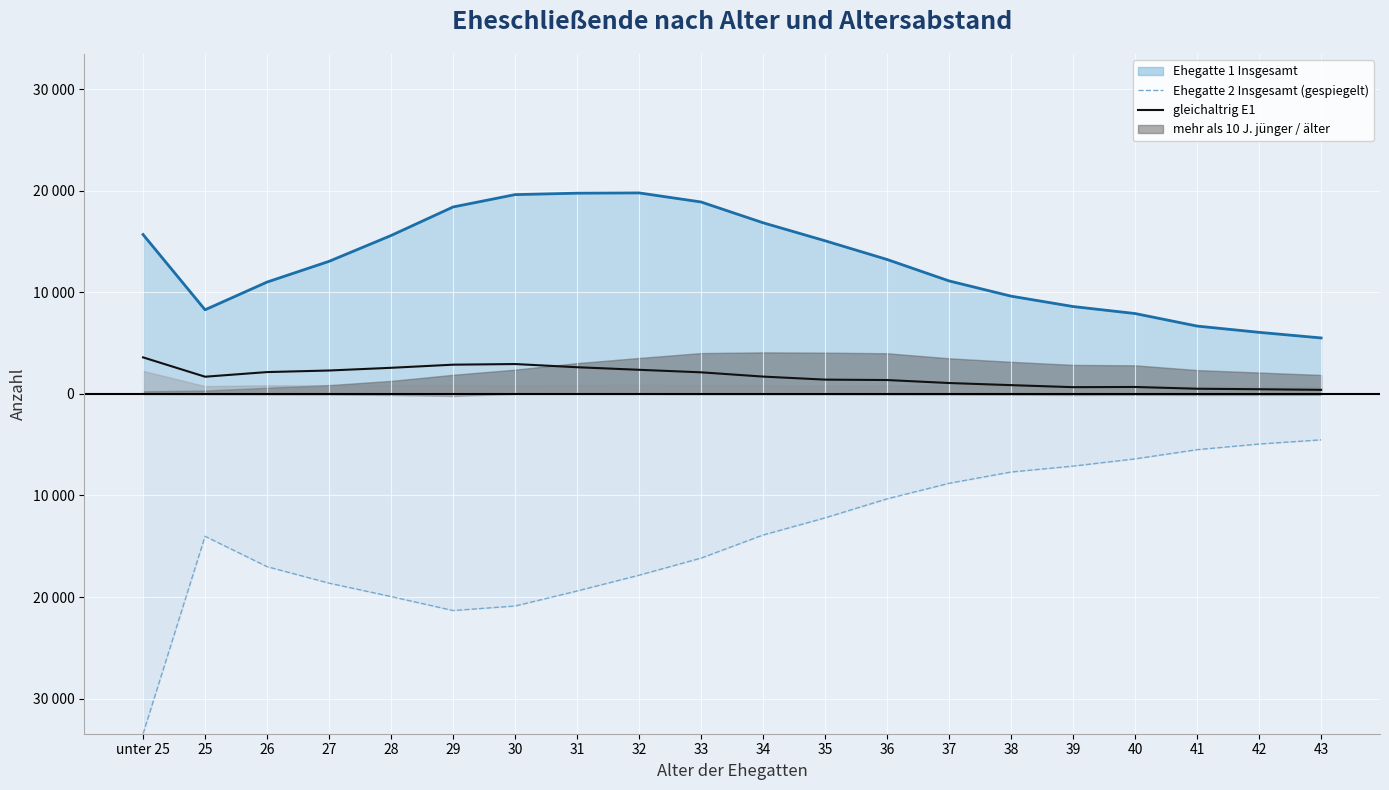

The gleichaltrig E1 series shows 2144 at 26. True or false?

True